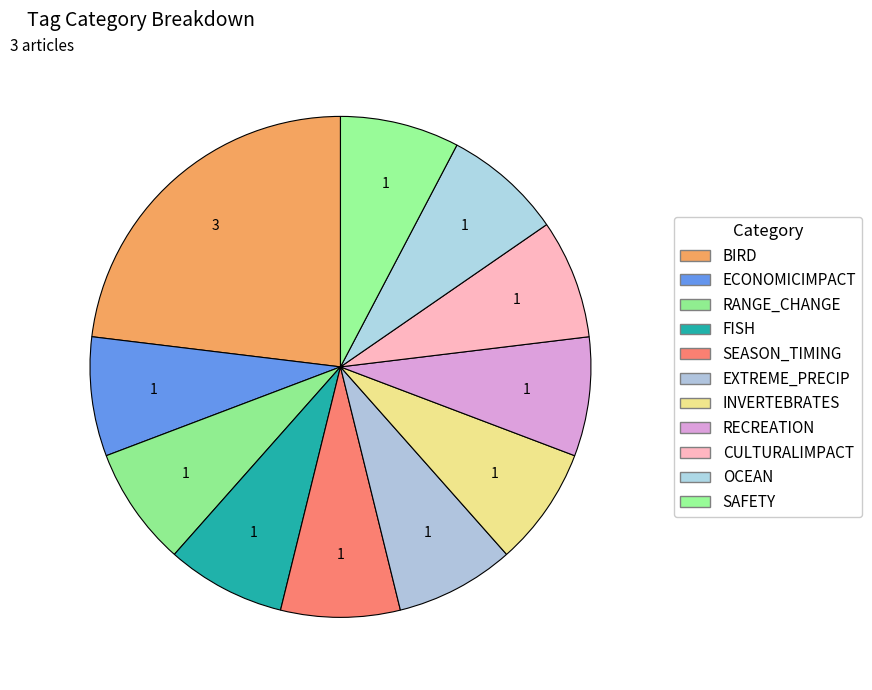

Rank the categories by value from lowest to highest.

ECONOMICIMPACT, RANGE_CHANGE, FISH, SEASON_TIMING, EXTREME_PRECIP, INVERTEBRATES, RECREATION, CULTURALIMPACT, OCEAN, SAFETY, BIRD